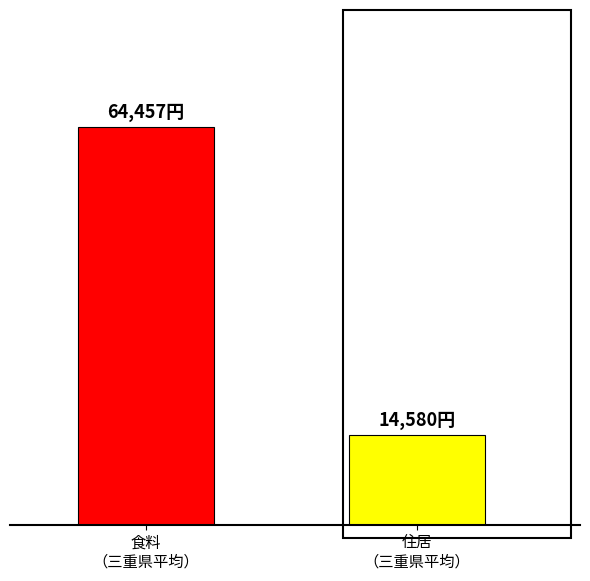

Does the chart contain any negative values?

No